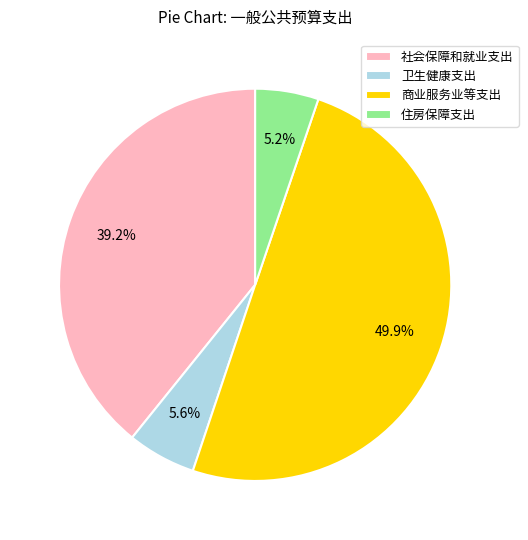

What is the largest slice in the pie chart?

商业服务业等支出